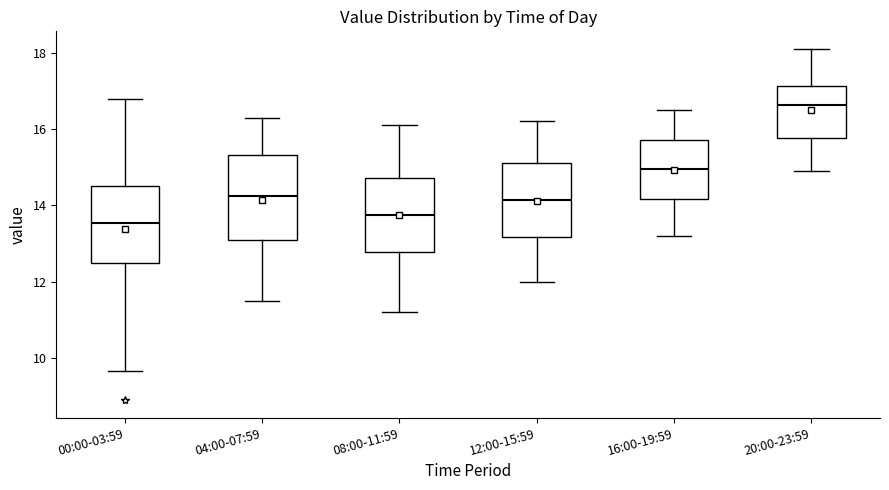

Where is the upper edge of the box for 04:00-07:59 on the y-axis? The values are not printed on the chart, so give them approximately, as read against the axis.

15.4